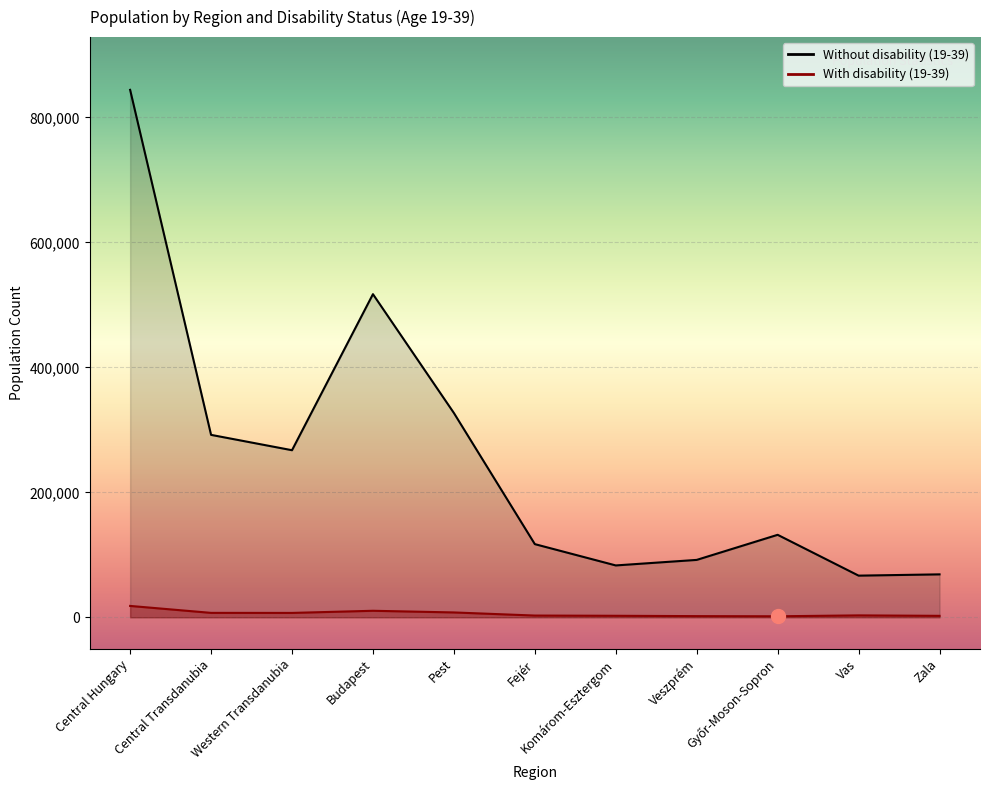

What is the label of the 2nd point from the right?

Vas